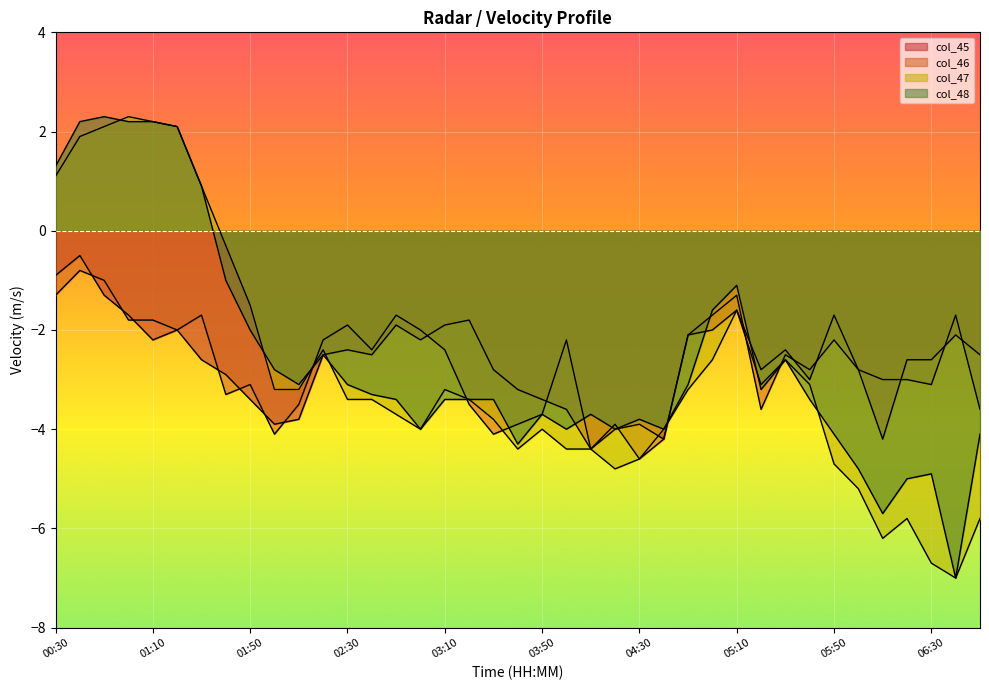

After their last crossing, which series has the higher values: col_45 or col_47?

col_45